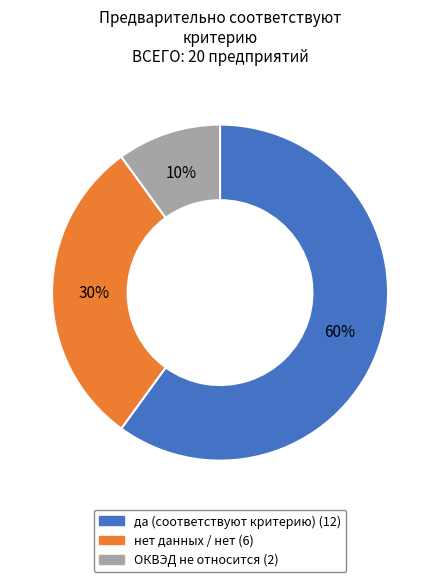

Which category accounts for the majority?

да (соответствуют критерию)